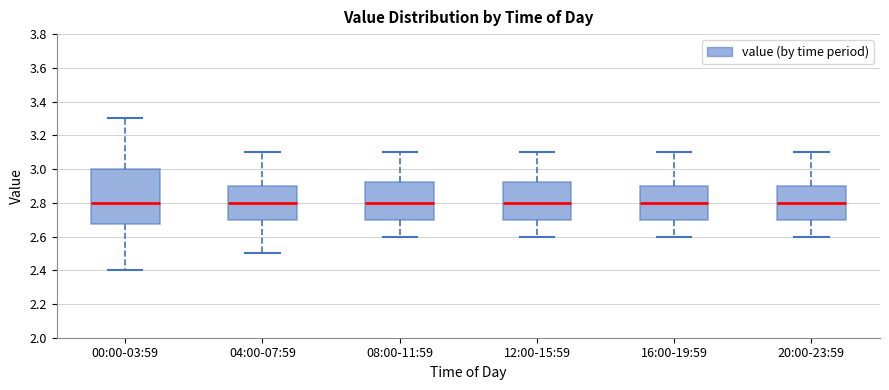

Reading left to right, read every box against the y-axis: the position of its median line, the range the box covers, and the ends of its whiskers. The values are not printed on the chart, so give them approximately, as read against the axis.

00:00-03:59: median 2.80, box 2.68 to 3.00, whiskers 2.40 to 3.30
04:00-07:59: median 2.80, box 2.70 to 2.90, whiskers 2.50 to 3.10
08:00-11:59: median 2.80, box 2.70 to 2.92, whiskers 2.60 to 3.10
12:00-15:59: median 2.80, box 2.70 to 2.92, whiskers 2.60 to 3.10
16:00-19:59: median 2.80, box 2.70 to 2.90, whiskers 2.60 to 3.10
20:00-23:59: median 2.80, box 2.70 to 2.90, whiskers 2.60 to 3.10